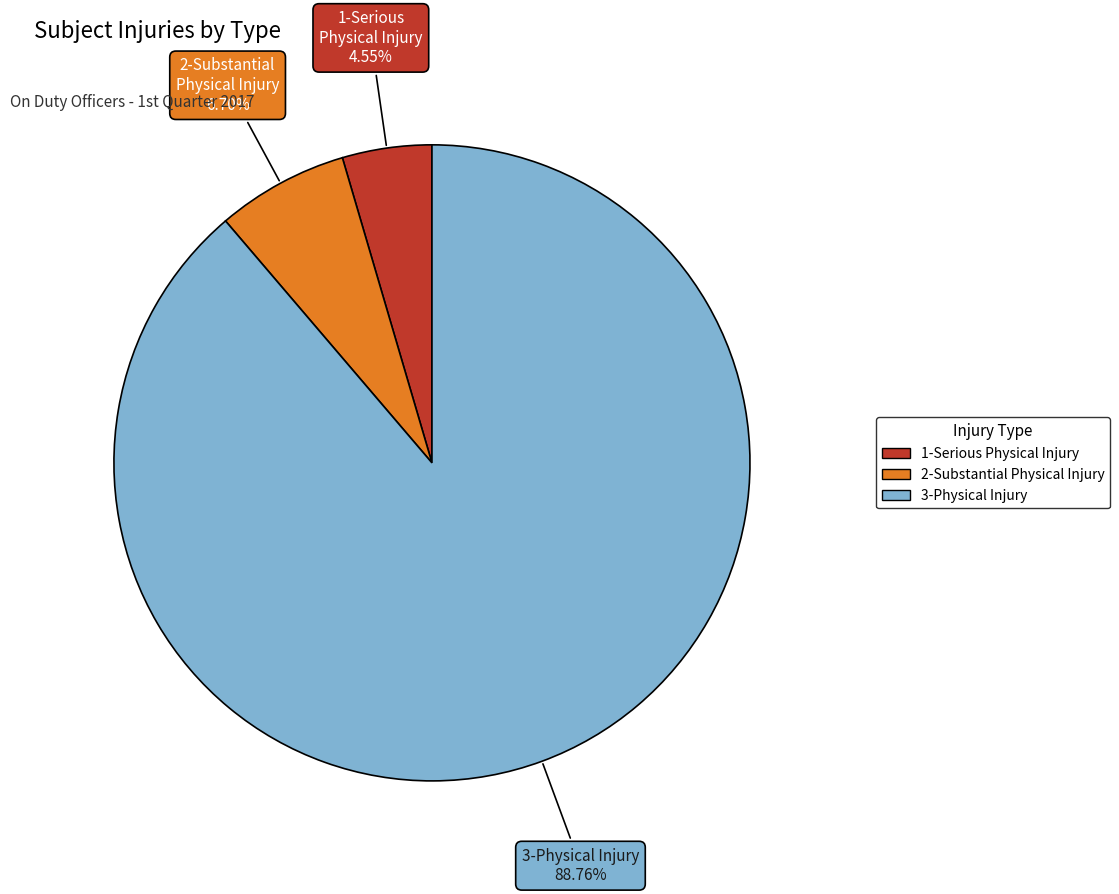

Is the sum of 2-Substantial Physical Injury and 1-Serious Physical Injury greater than half?

No